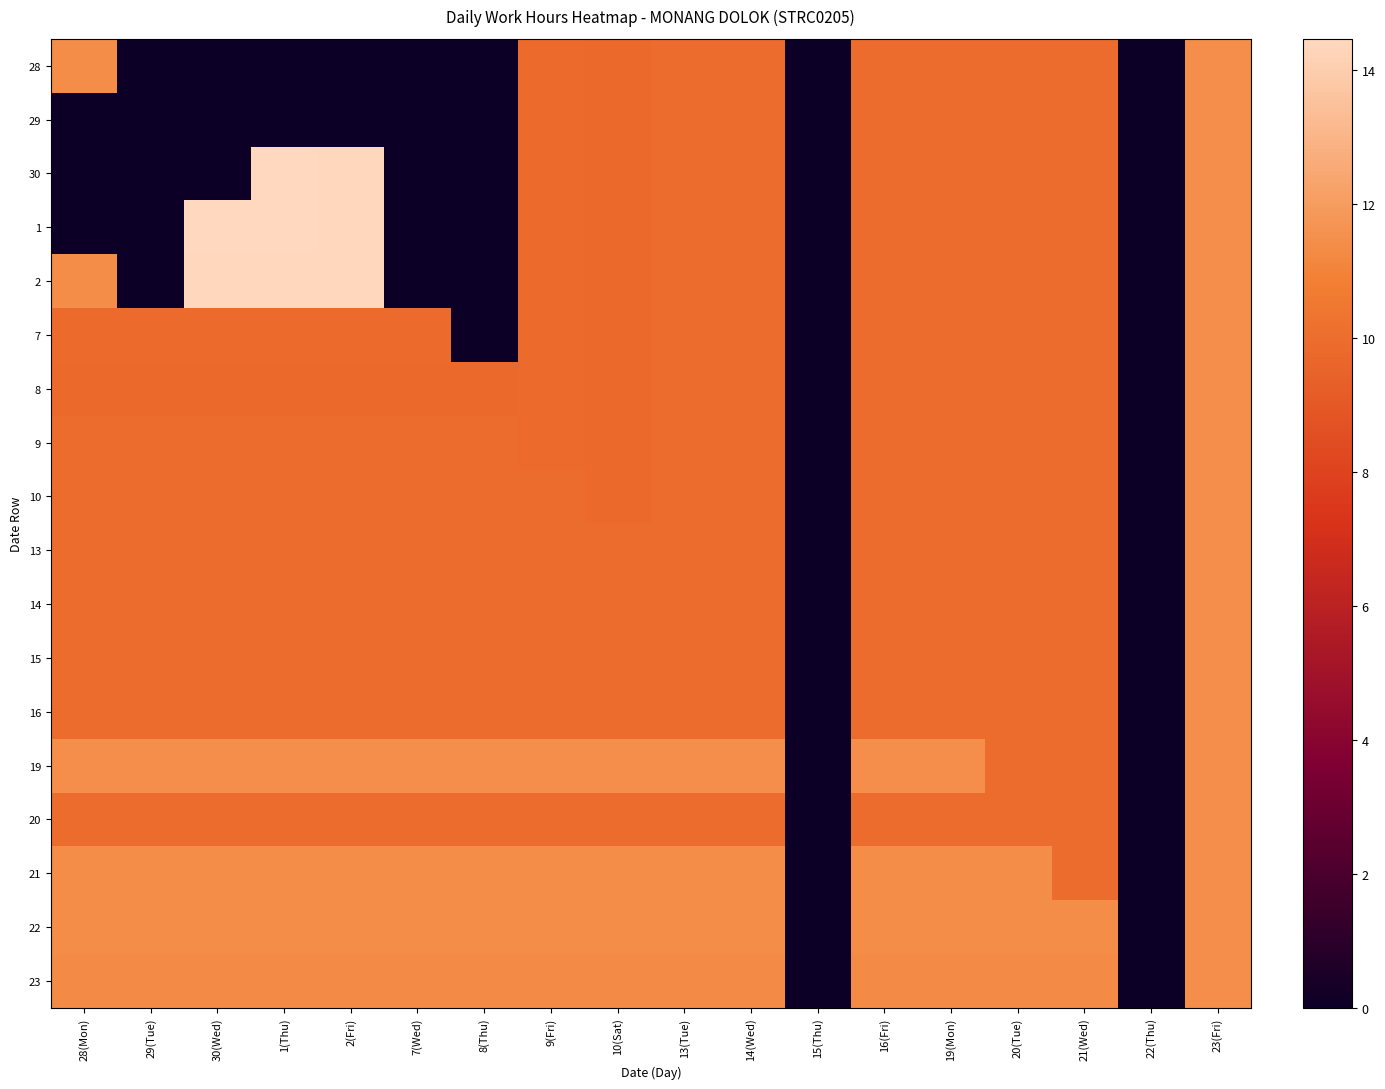

Reading left to right, what are all the values shown in this chart?

28: 28(Mon)=11.4	29(Tue)=0.0	30(Wed)=0.0	1(Thu)=0.0	2(Fri)=0.0	7(Wed)=0.0	8(Thu)=0.0	9(Fri)=9.9	10(Sat)=9.8	13(Tue)=9.9	14(Wed)=9.9	15(Thu)=0.0	16(Fri)=9.9	19(Mon)=9.9	20(Tue)=9.9	21(Wed)=9.9	22(Thu)=0.0	23(Fri)=11.4
29: 28(Mon)=0.0	29(Tue)=0.0	30(Wed)=0.0	1(Thu)=0.0	2(Fri)=0.0	7(Wed)=0.0	8(Thu)=0.0	9(Fri)=9.9	10(Sat)=9.8	13(Tue)=9.9	14(Wed)=9.9	15(Thu)=0.0	16(Fri)=9.9	19(Mon)=9.9	20(Tue)=9.9	21(Wed)=9.9	22(Thu)=0.0	23(Fri)=11.4
30: 28(Mon)=0.0	29(Tue)=0.0	30(Wed)=0.0	1(Thu)=14.5	2(Fri)=14.3	7(Wed)=0.0	8(Thu)=0.0	9(Fri)=9.9	10(Sat)=9.8	13(Tue)=9.9	14(Wed)=9.9	15(Thu)=0.0	16(Fri)=9.9	19(Mon)=9.9	20(Tue)=9.9	21(Wed)=9.9	22(Thu)=0.0	23(Fri)=11.4
1: 28(Mon)=0.0	29(Tue)=0.0	30(Wed)=14.5	1(Thu)=14.5	2(Fri)=14.3	7(Wed)=0.0	8(Thu)=0.0	9(Fri)=9.9	10(Sat)=9.8	13(Tue)=9.9	14(Wed)=9.9	15(Thu)=0.0	16(Fri)=9.9	19(Mon)=9.9	20(Tue)=9.9	21(Wed)=9.9	22(Thu)=0.0	23(Fri)=11.4
2: 28(Mon)=11.4	29(Tue)=0.0	30(Wed)=14.3	1(Thu)=14.3	2(Fri)=14.3	7(Wed)=0.0	8(Thu)=0.0	9(Fri)=9.9	10(Sat)=9.8	13(Tue)=9.9	14(Wed)=9.9	15(Thu)=0.0	16(Fri)=9.9	19(Mon)=9.9	20(Tue)=9.9	21(Wed)=9.9	22(Thu)=0.0	23(Fri)=11.4
7: 28(Mon)=9.9	29(Tue)=9.9	30(Wed)=9.9	1(Thu)=9.9	2(Fri)=9.9	7(Wed)=9.9	8(Thu)=0.0	9(Fri)=9.9	10(Sat)=9.8	13(Tue)=9.9	14(Wed)=9.9	15(Thu)=0.0	16(Fri)=9.9	19(Mon)=9.9	20(Tue)=9.9	21(Wed)=9.9	22(Thu)=0.0	23(Fri)=11.4
8: 28(Mon)=9.8	29(Tue)=9.8	30(Wed)=9.8	1(Thu)=9.8	2(Fri)=9.8	7(Wed)=9.8	8(Thu)=9.8	9(Fri)=9.9	10(Sat)=9.8	13(Tue)=9.9	14(Wed)=9.9	15(Thu)=0.0	16(Fri)=9.9	19(Mon)=9.9	20(Tue)=9.9	21(Wed)=9.9	22(Thu)=0.0	23(Fri)=11.4
9: 28(Mon)=9.9	29(Tue)=9.9	30(Wed)=9.9	1(Thu)=9.9	2(Fri)=9.9	7(Wed)=9.9	8(Thu)=9.9	9(Fri)=9.9	10(Sat)=9.8	13(Tue)=9.9	14(Wed)=9.9	15(Thu)=0.0	16(Fri)=9.9	19(Mon)=9.9	20(Tue)=9.9	21(Wed)=9.9	22(Thu)=0.0	23(Fri)=11.4
10: 28(Mon)=9.9	29(Tue)=9.9	30(Wed)=9.9	1(Thu)=9.9	2(Fri)=9.9	7(Wed)=9.9	8(Thu)=9.9	9(Fri)=9.9	10(Sat)=9.8	13(Tue)=9.9	14(Wed)=9.9	15(Thu)=0.0	16(Fri)=9.9	19(Mon)=9.9	20(Tue)=9.9	21(Wed)=9.9	22(Thu)=0.0	23(Fri)=11.4
13: 28(Mon)=9.9	29(Tue)=9.9	30(Wed)=9.9	1(Thu)=9.9	2(Fri)=9.9	7(Wed)=9.9	8(Thu)=9.9	9(Fri)=9.9	10(Sat)=9.9	13(Tue)=9.9	14(Wed)=9.9	15(Thu)=0.0	16(Fri)=9.9	19(Mon)=9.9	20(Tue)=9.9	21(Wed)=9.9	22(Thu)=0.0	23(Fri)=11.4
14: 28(Mon)=9.9	29(Tue)=9.9	30(Wed)=9.9	1(Thu)=9.9	2(Fri)=9.9	7(Wed)=9.9	8(Thu)=9.9	9(Fri)=9.9	10(Sat)=9.9	13(Tue)=9.9	14(Wed)=9.9	15(Thu)=0.0	16(Fri)=9.9	19(Mon)=9.9	20(Tue)=9.9	21(Wed)=9.9	22(Thu)=0.0	23(Fri)=11.4
15: 28(Mon)=9.9	29(Tue)=9.9	30(Wed)=9.9	1(Thu)=9.9	2(Fri)=9.9	7(Wed)=9.9	8(Thu)=9.9	9(Fri)=9.9	10(Sat)=9.9	13(Tue)=9.9	14(Wed)=9.9	15(Thu)=0.0	16(Fri)=9.9	19(Mon)=9.9	20(Tue)=9.9	21(Wed)=9.9	22(Thu)=0.0	23(Fri)=11.4
16: 28(Mon)=9.9	29(Tue)=9.9	30(Wed)=9.9	1(Thu)=9.9	2(Fri)=9.9	7(Wed)=9.9	8(Thu)=9.9	9(Fri)=9.9	10(Sat)=9.9	13(Tue)=9.9	14(Wed)=9.9	15(Thu)=0.0	16(Fri)=9.9	19(Mon)=9.9	20(Tue)=9.9	21(Wed)=9.9	22(Thu)=0.0	23(Fri)=11.4
19: 28(Mon)=11.4	29(Tue)=11.4	30(Wed)=11.4	1(Thu)=11.4	2(Fri)=11.4	7(Wed)=11.4	8(Thu)=11.4	9(Fri)=11.4	10(Sat)=11.4	13(Tue)=11.4	14(Wed)=11.4	15(Thu)=0.0	16(Fri)=11.4	19(Mon)=11.4	20(Tue)=9.9	21(Wed)=9.9	22(Thu)=0.0	23(Fri)=11.4
20: 28(Mon)=9.9	29(Tue)=9.9	30(Wed)=9.9	1(Thu)=9.9	2(Fri)=9.9	7(Wed)=9.9	8(Thu)=9.9	9(Fri)=9.9	10(Sat)=9.9	13(Tue)=9.9	14(Wed)=9.9	15(Thu)=0.0	16(Fri)=9.9	19(Mon)=9.9	20(Tue)=9.9	21(Wed)=9.9	22(Thu)=0.0	23(Fri)=11.4
21: 28(Mon)=11.4	29(Tue)=11.4	30(Wed)=11.4	1(Thu)=11.4	2(Fri)=11.4	7(Wed)=11.4	8(Thu)=11.4	9(Fri)=11.4	10(Sat)=11.4	13(Tue)=11.4	14(Wed)=11.4	15(Thu)=0.0	16(Fri)=11.4	19(Mon)=11.4	20(Tue)=11.4	21(Wed)=9.9	22(Thu)=0.0	23(Fri)=11.4
22: 28(Mon)=11.4	29(Tue)=11.4	30(Wed)=11.4	1(Thu)=11.4	2(Fri)=11.4	7(Wed)=11.4	8(Thu)=11.4	9(Fri)=11.4	10(Sat)=11.4	13(Tue)=11.4	14(Wed)=11.4	15(Thu)=0.0	16(Fri)=11.4	19(Mon)=11.4	20(Tue)=11.4	21(Wed)=11.4	22(Thu)=0.0	23(Fri)=11.4
23: 28(Mon)=11.3	29(Tue)=11.3	30(Wed)=11.3	1(Thu)=11.3	2(Fri)=11.3	7(Wed)=11.3	8(Thu)=11.3	9(Fri)=11.3	10(Sat)=11.3	13(Tue)=11.3	14(Wed)=11.3	15(Thu)=0.0	16(Fri)=11.3	19(Mon)=11.3	20(Tue)=11.3	21(Wed)=11.3	22(Thu)=0.0	23(Fri)=11.4